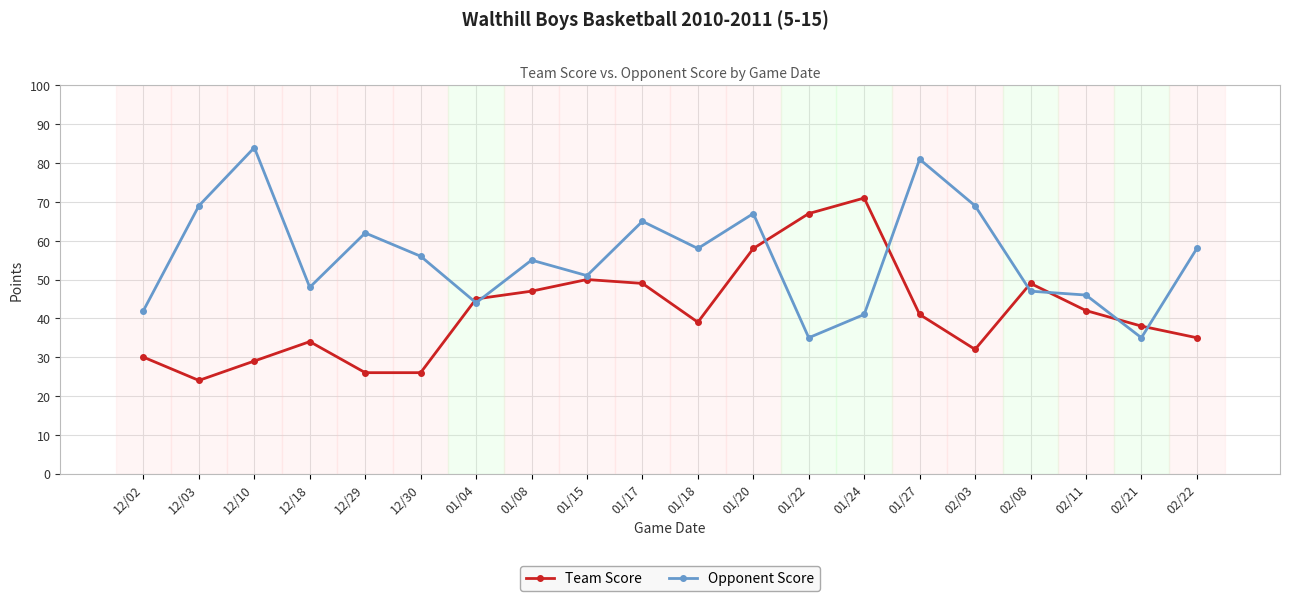

Which series has the largest range (max minus min)?

Opponent Score